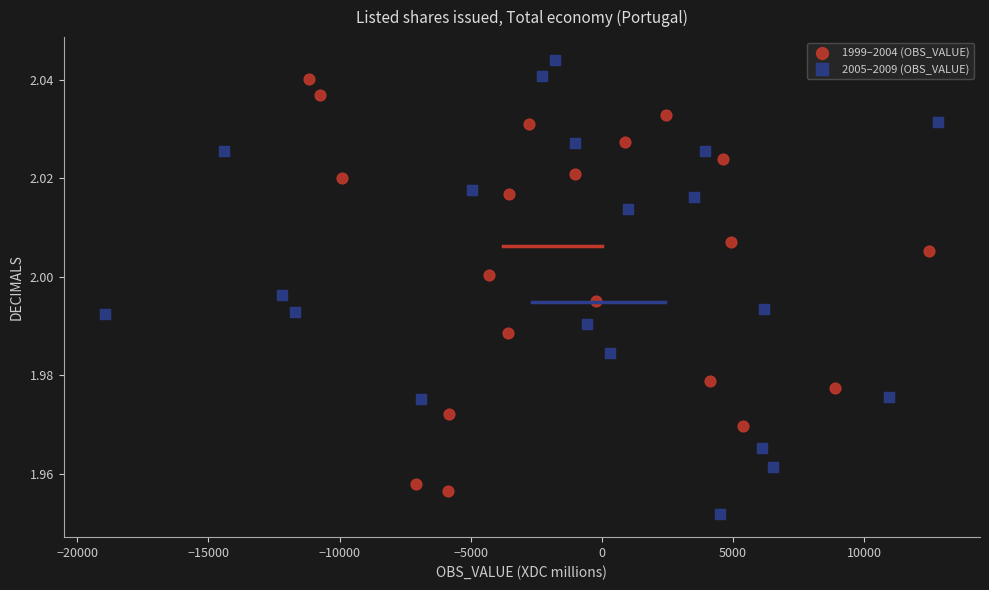

Which series has the widest spread of Y values?

2005–2009 (OBS_VALUE)